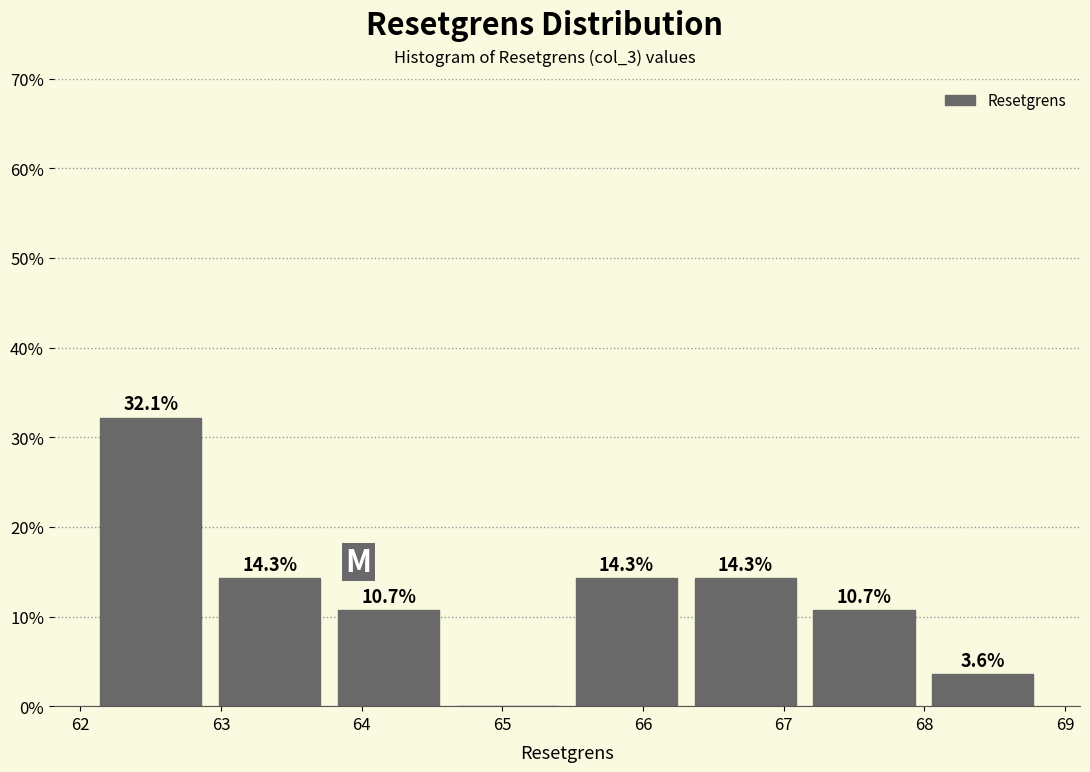

Over which range of the x-axis is the bar tallest?

62.1 to 62.9